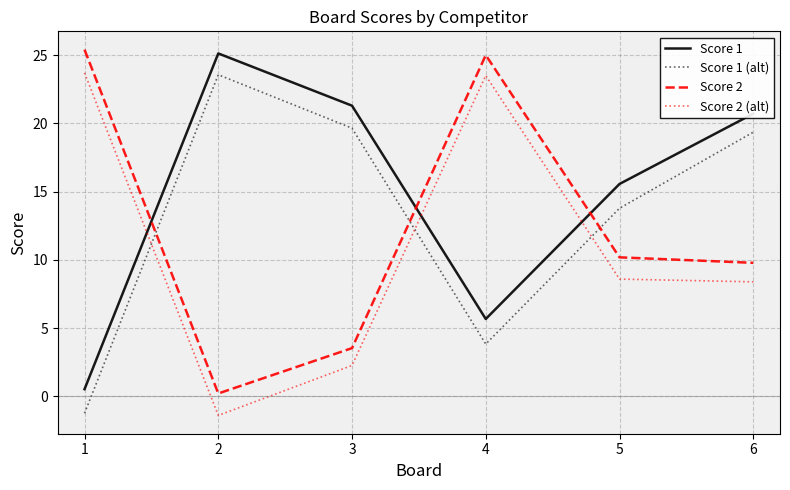

Reading left to right, what are all the values shown in this chart?

Score 1: 0.5	25.1	21.3	5.7	15.6	20.7
Score 1 (alt): -1.2	23.6	19.6	3.8	13.8	19.4
Score 2: 25.4	0.2	3.5	25.0	10.2	9.8
Score 2 (alt): 23.7	-1.4	2.3	23.5	8.6	8.4